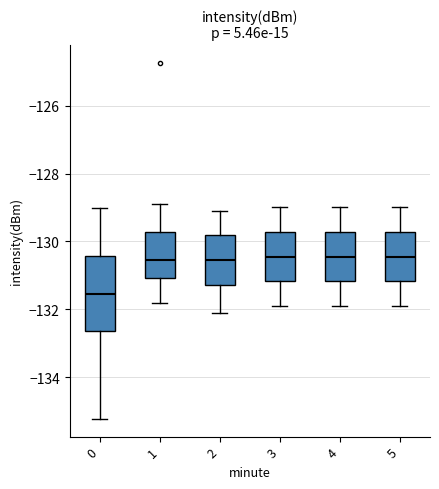

Where does the lower whisker of the box at x = 4 end on the y-axis? The values are not printed on the chart, so give them approximately, as read against the axis.

-131.8